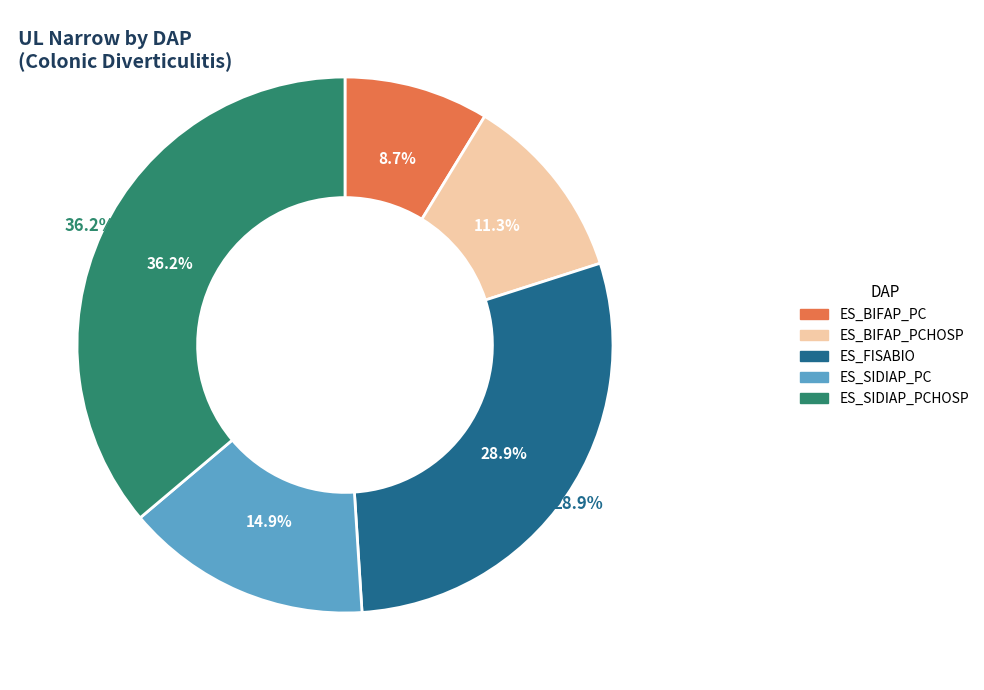

What is the smallest slice in the pie chart?

ES_BIFAP_PC